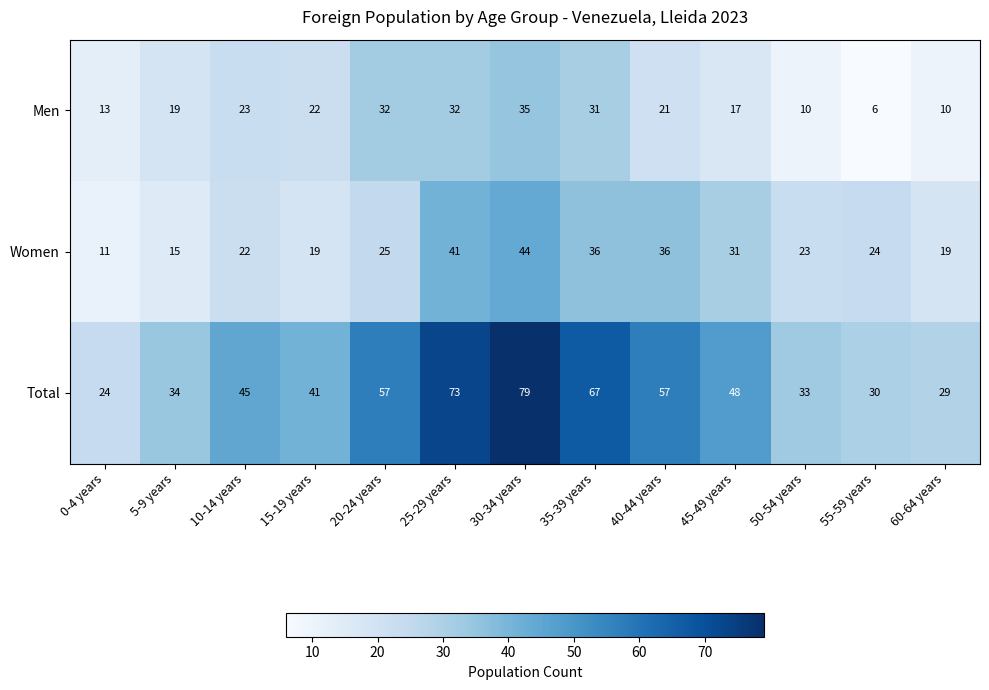

Where is Total nearest to the value 51?

45-49 years